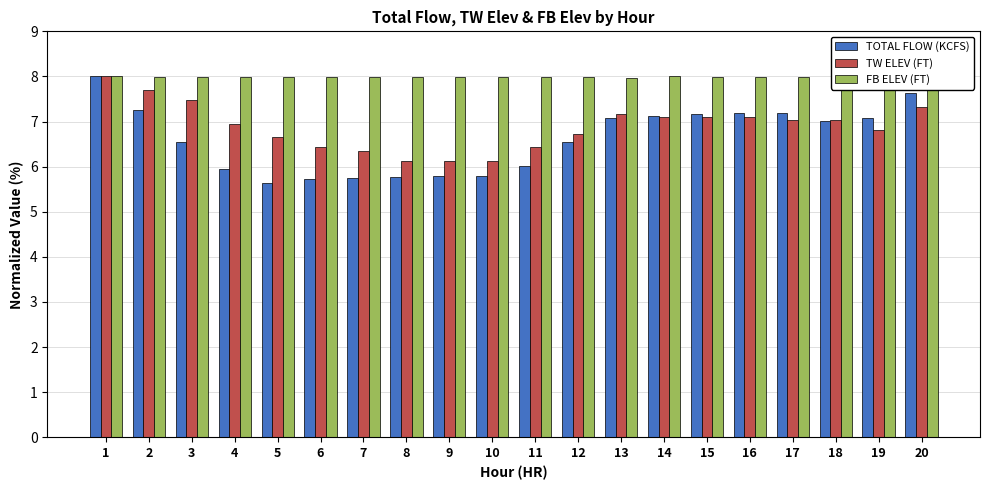

What is the highest value of the FB ELEV (FT) series?

8.0